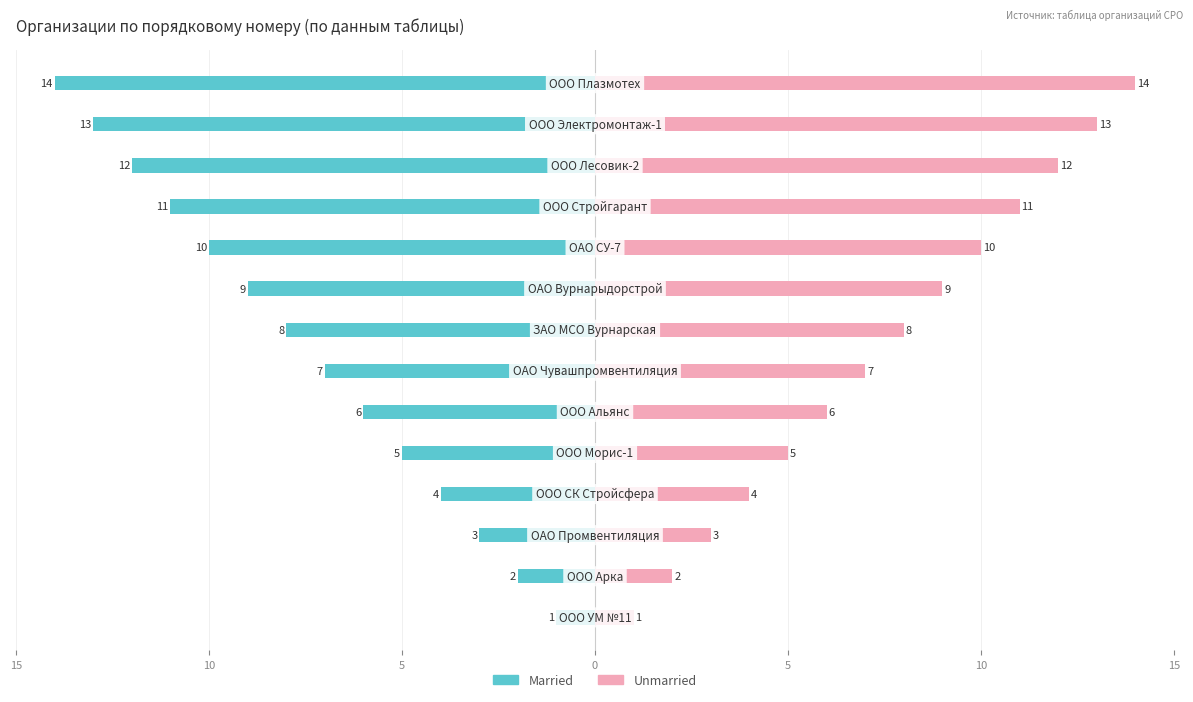

Which series has the largest range (max minus min)?

Married